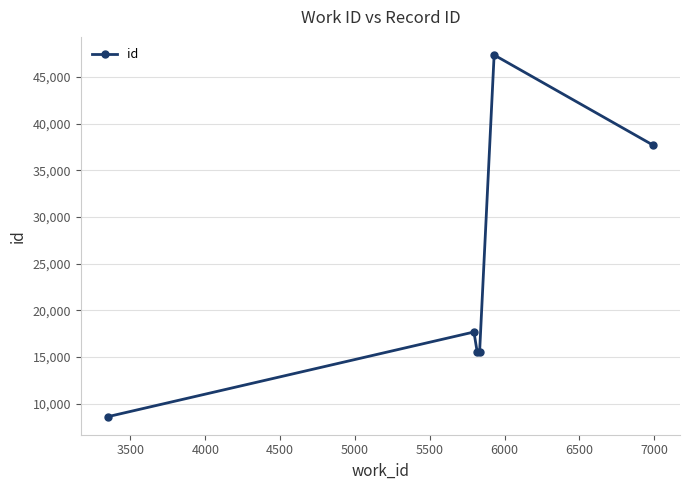

What is the average value?

23748